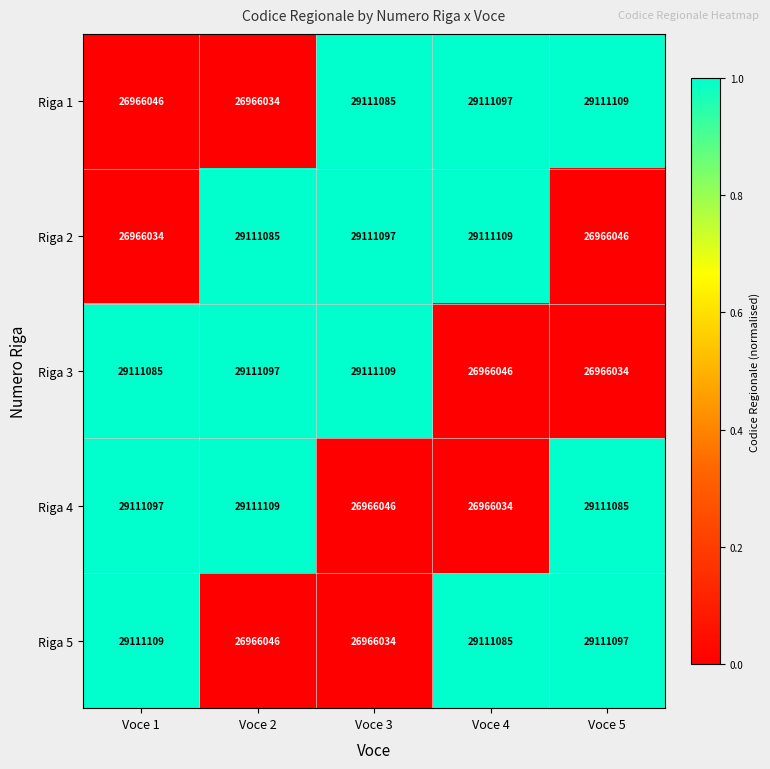

How many values in the Riga 1 series are below 29111085?

2